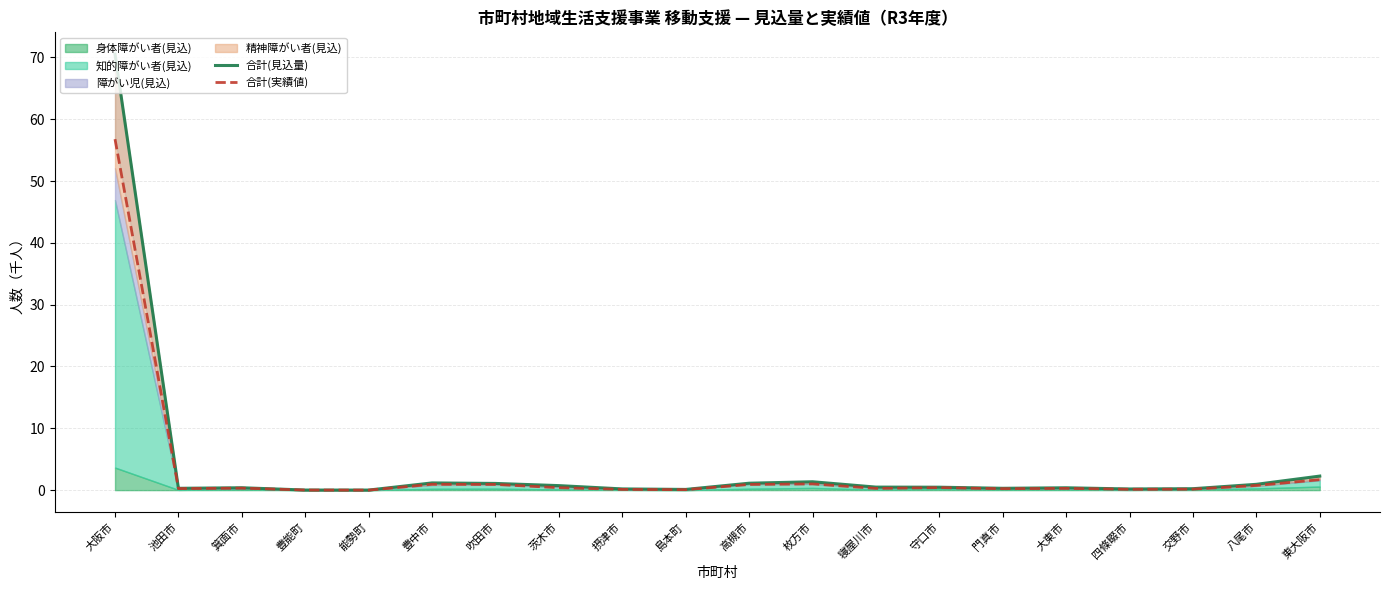

The value of 合計(見込量) at 島本町 is 0.1. True or false?

True